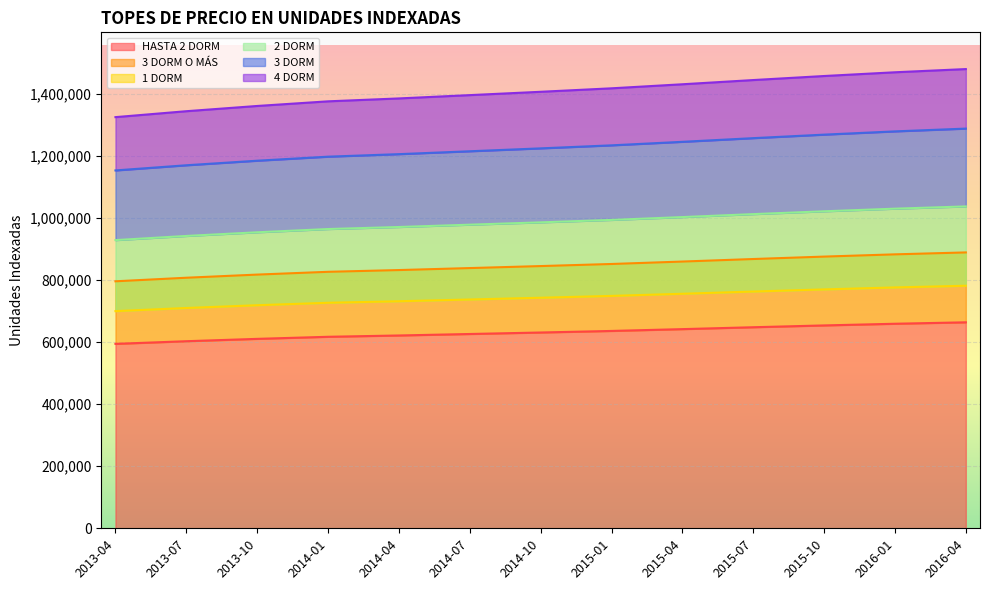

What is the label of the 2nd point from the right?

2016-01